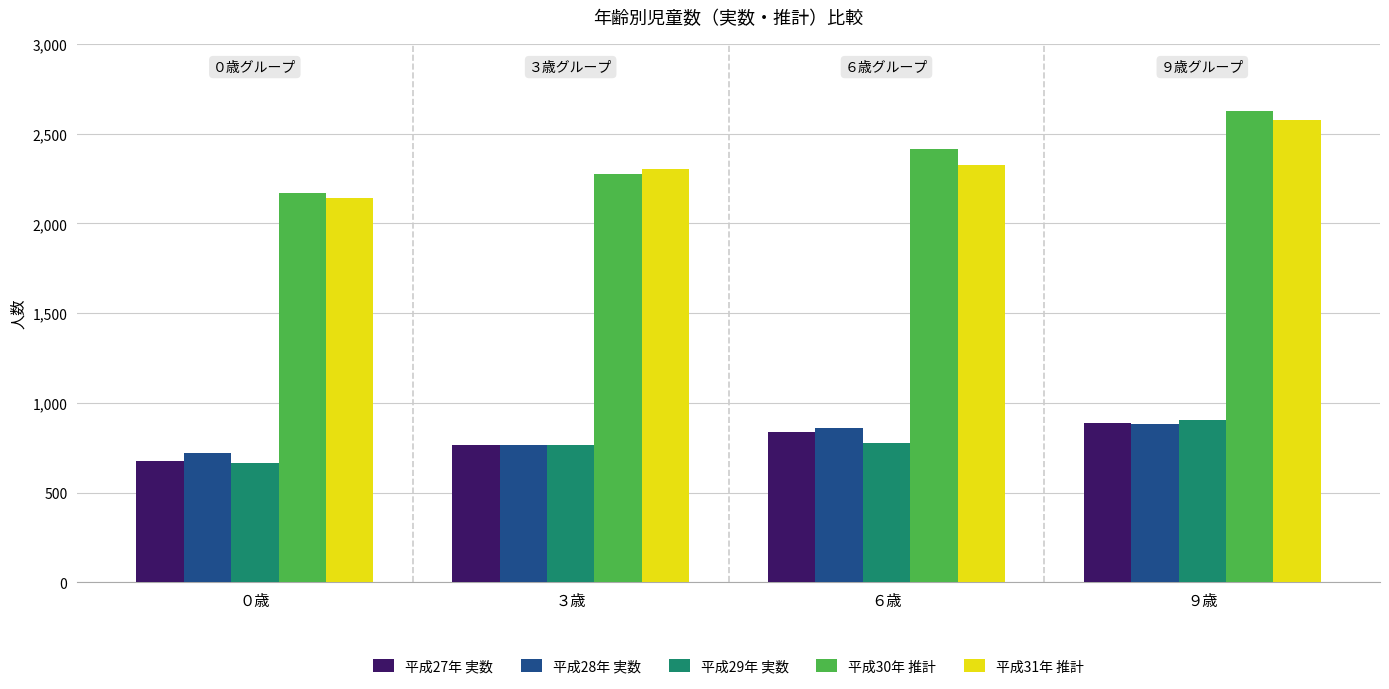

What are all the series names shown in the legend?

平成27年 実数, 平成28年 実数, 平成29年 実数, 平成30年 推計, 平成31年 推計